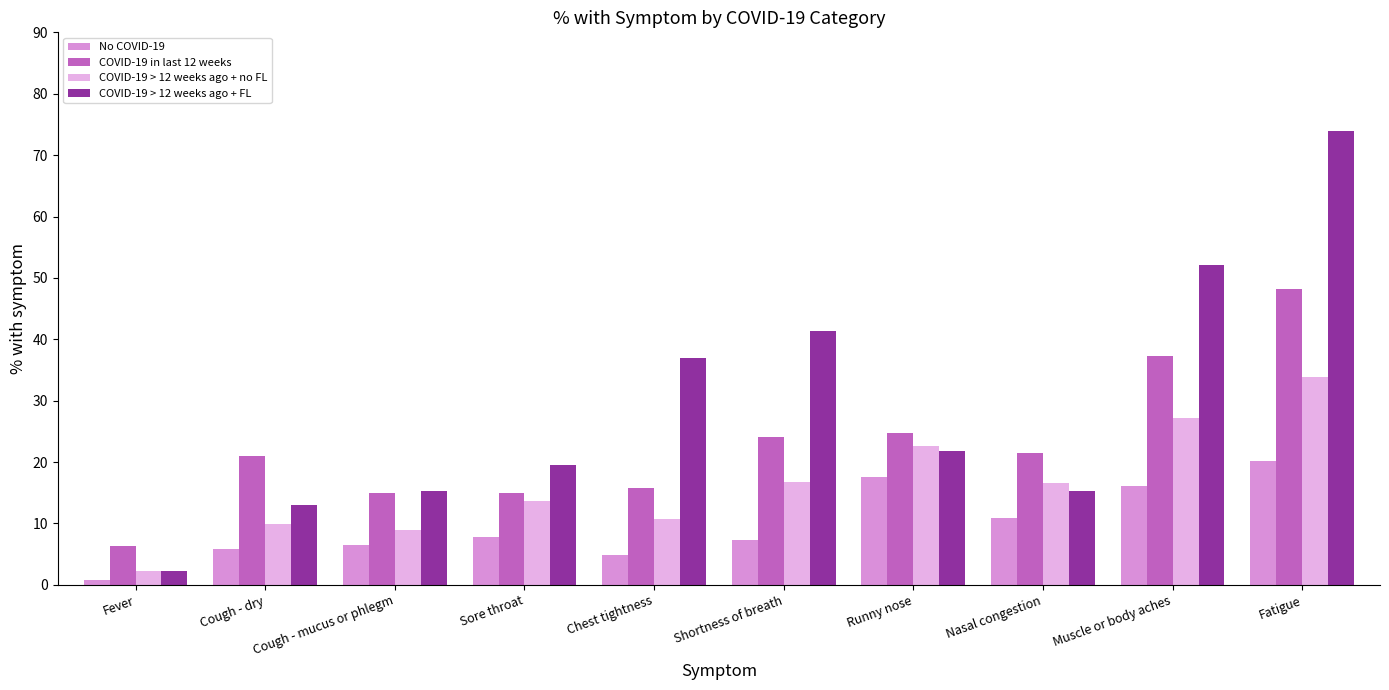

How many groups of bars are there?

10